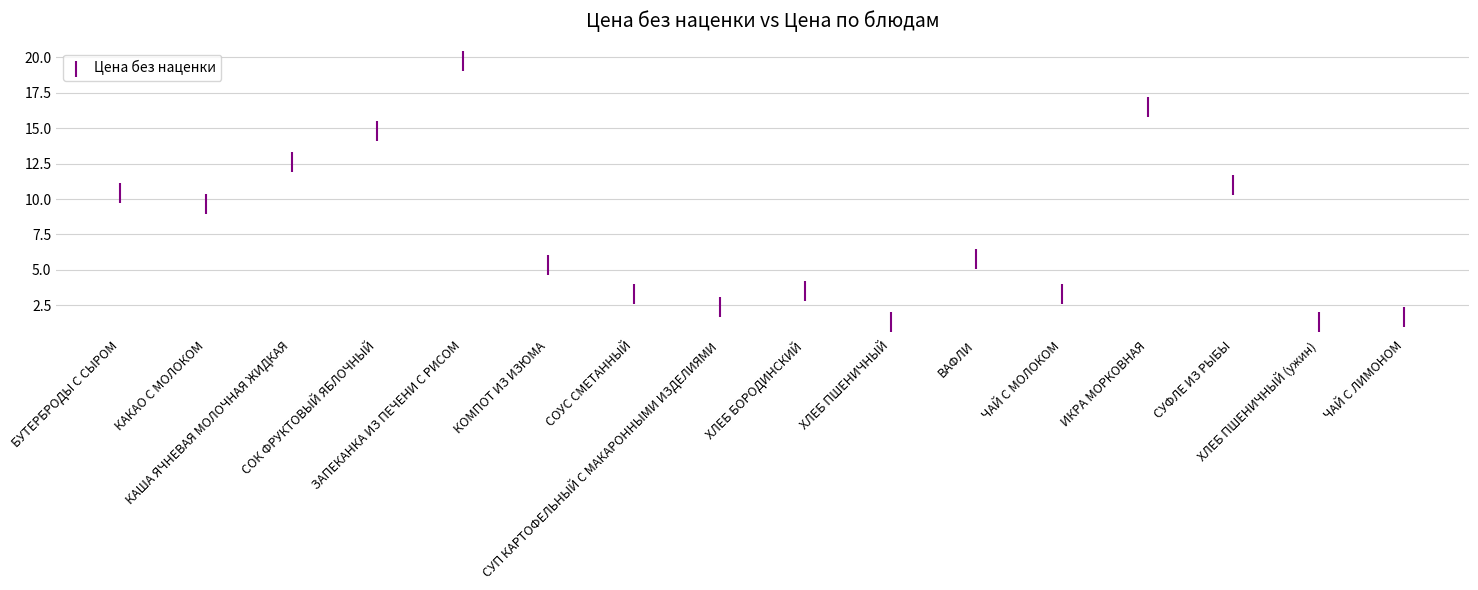

What is the range of Y values (max minus min)?

18.4